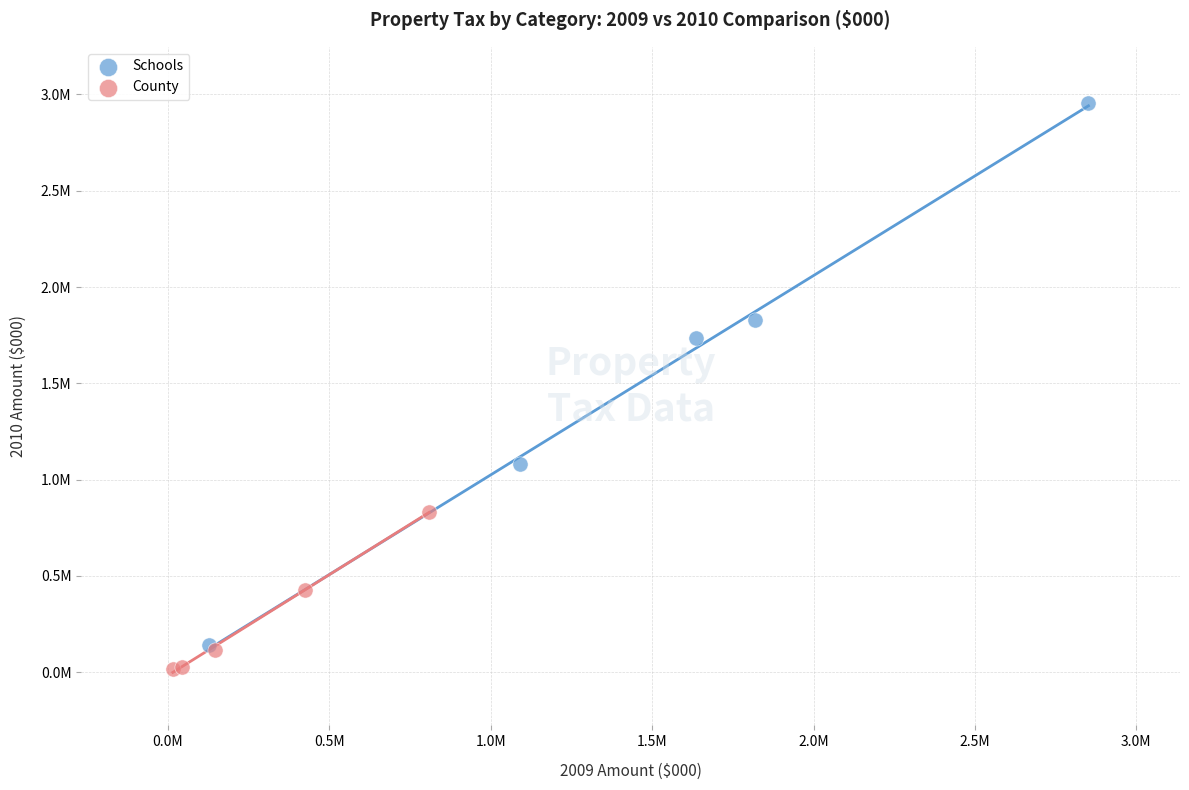

Which series has the widest spread of Y values?

Schools